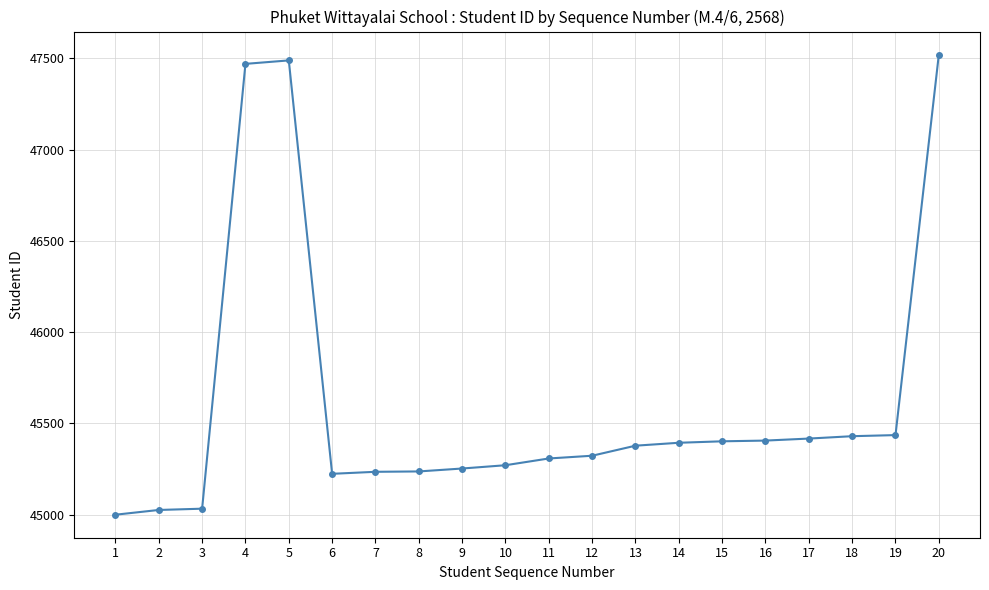

What is the sum of the values at 15 and 19?

90838